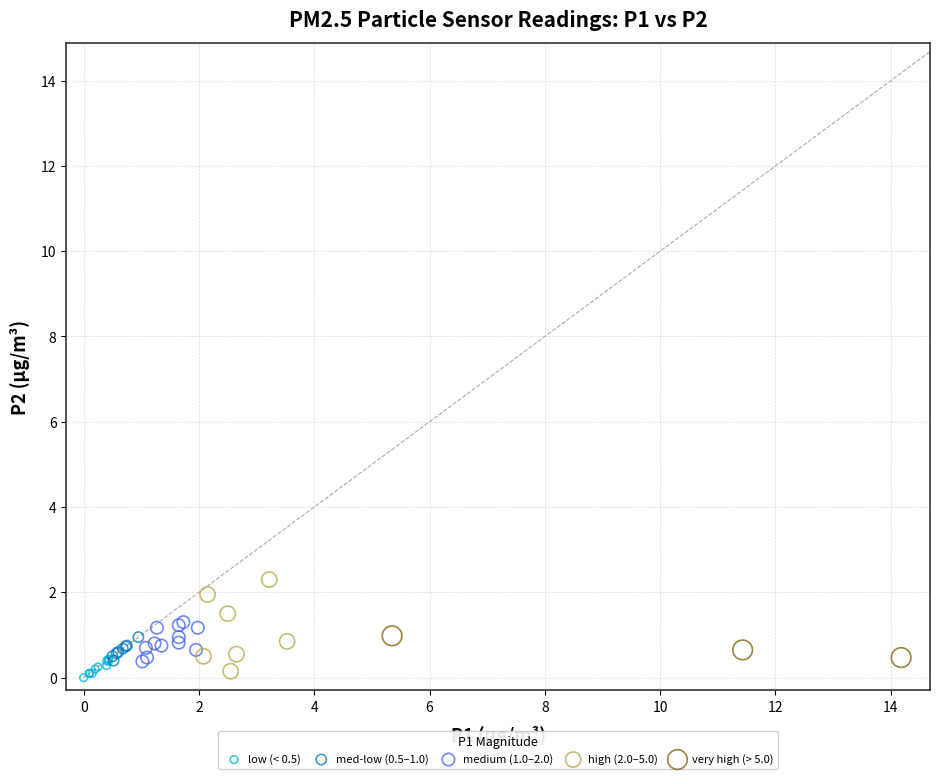

Which series has the widest spread of Y values?

high (2.0–5.0)